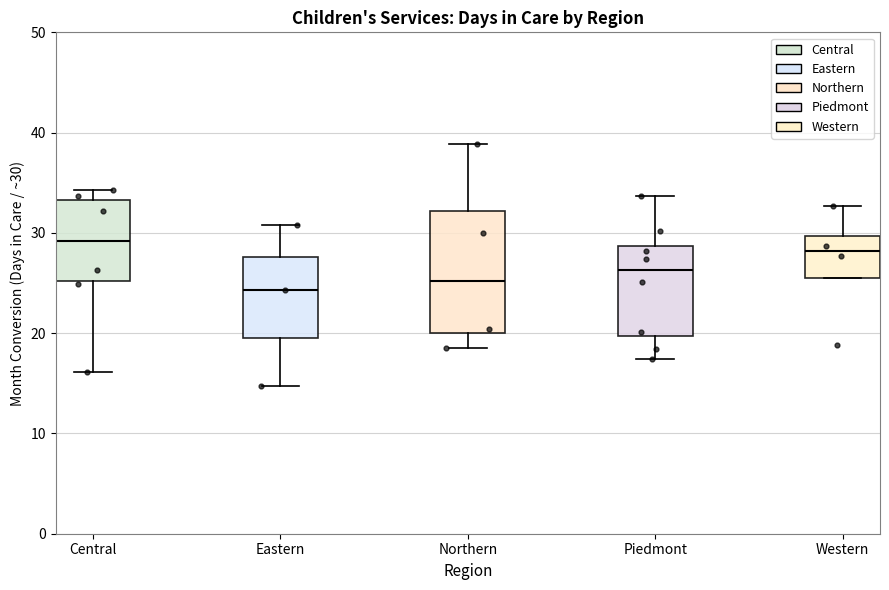

Reading left to right, read every box against the y-axis: the position of its median line, the range the box covers, and the ends of its whiskers. The values are not printed on the chart, so give them approximately, as read against the axis.

Central: median 29, box 25 to 33, whiskers 16 to 34
Eastern: median 24, box 20 to 28, whiskers 15 to 31
Northern: median 25, box 20 to 32, whiskers 19 to 39
Piedmont: median 26, box 20 to 29, whiskers 17 to 34
Western: median 28, box 25 to 30, whiskers 25 to 33